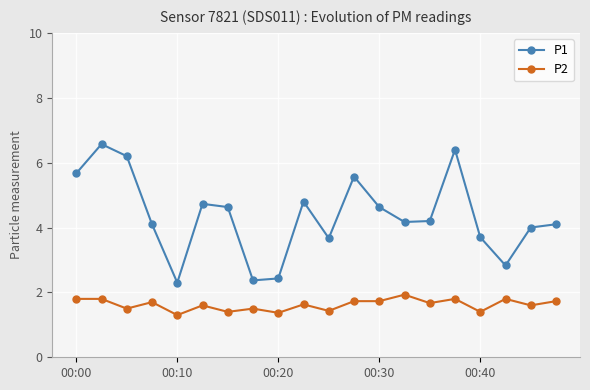

What is the average value of the P2 series?

1.6